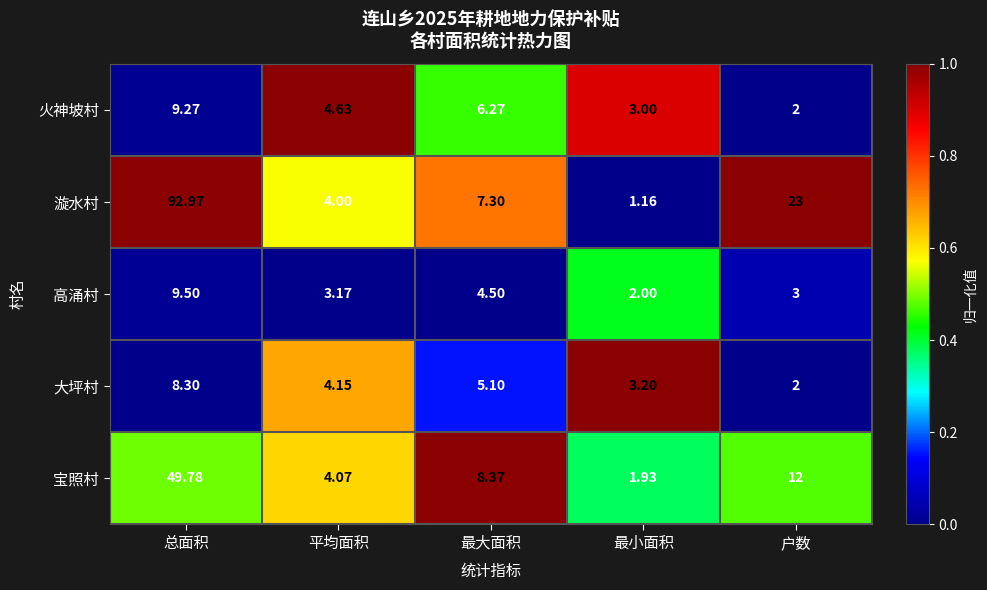

How many distinct data groups are displayed?

5